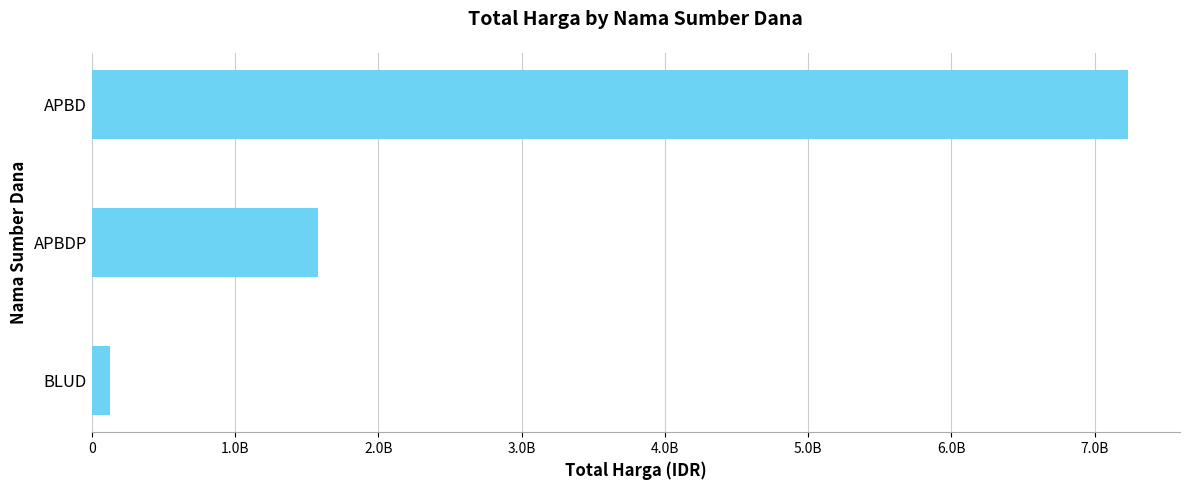

Rank the categories by value from lowest to highest.

BLUD, APBDP, APBD